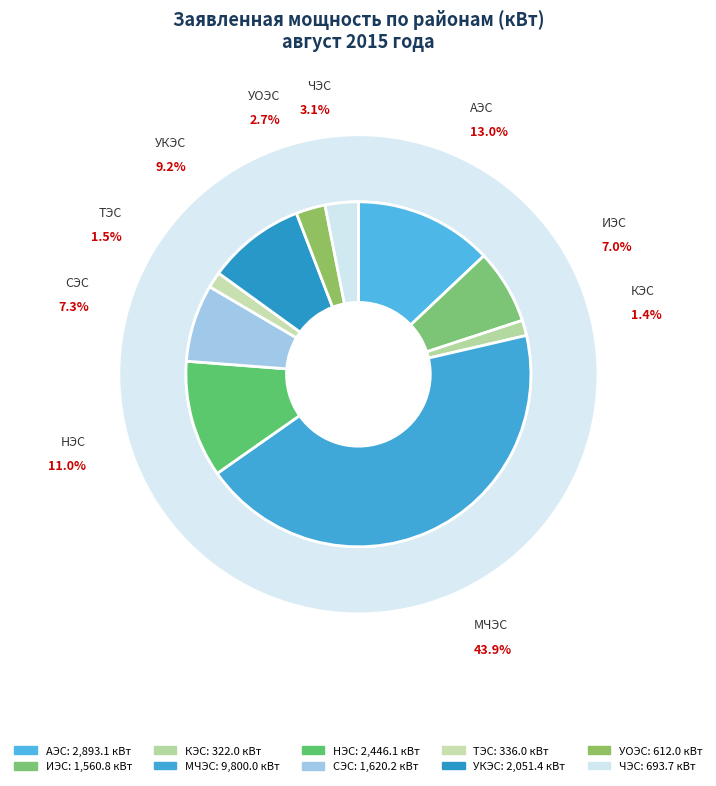

What percentage is NOT represented by ТЭС?

98.5%